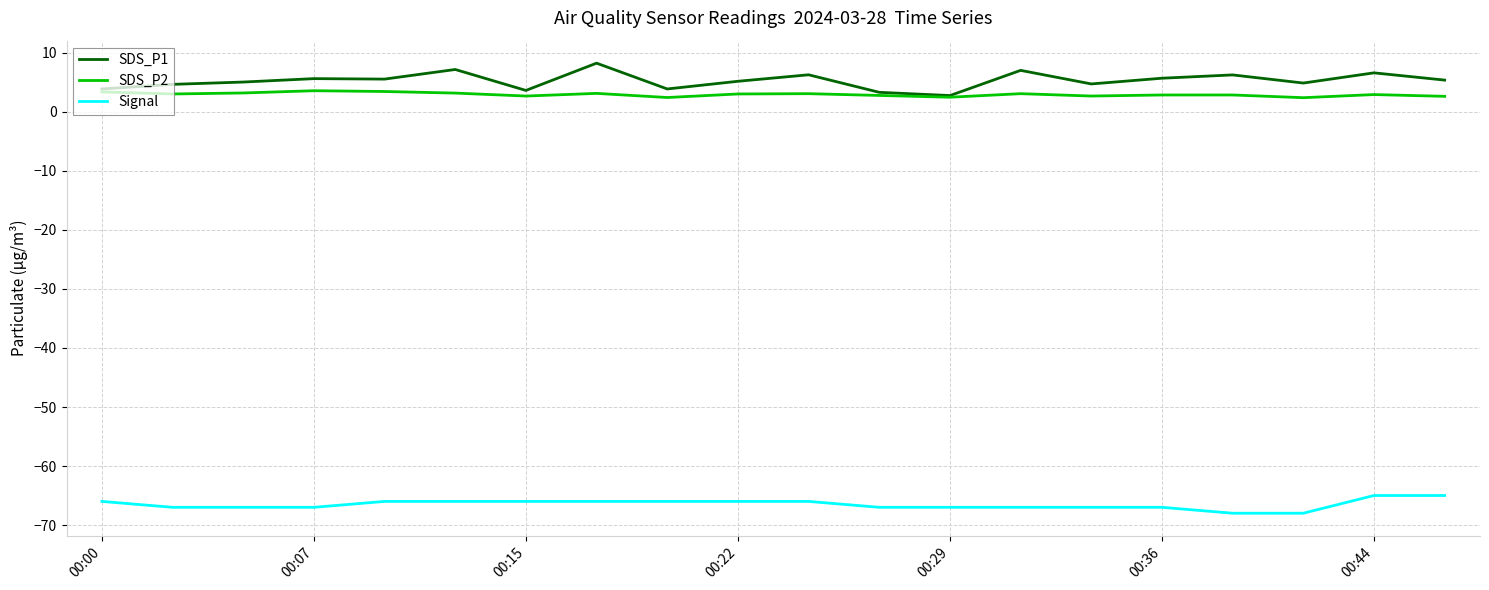

List the series in order of their peak value, highest first.

SDS_P1, SDS_P2, Signal